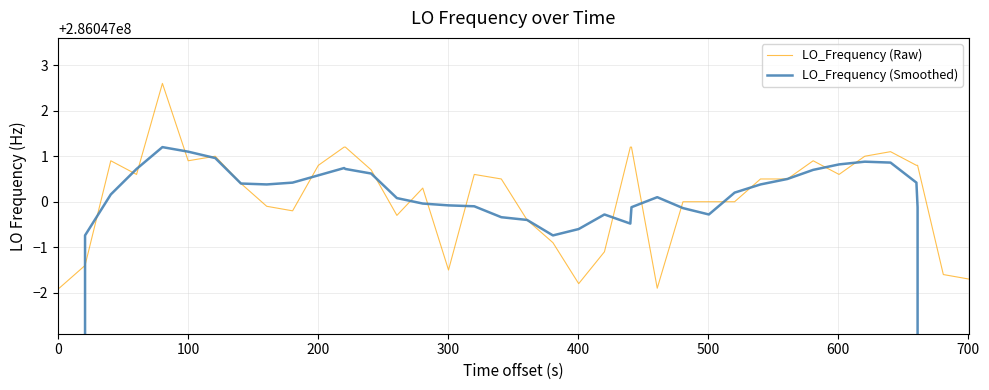

Is the value of LO_Frequency (Raw) at 13 greater than the value of LO_Frequency (Smoothed) at 500?

No